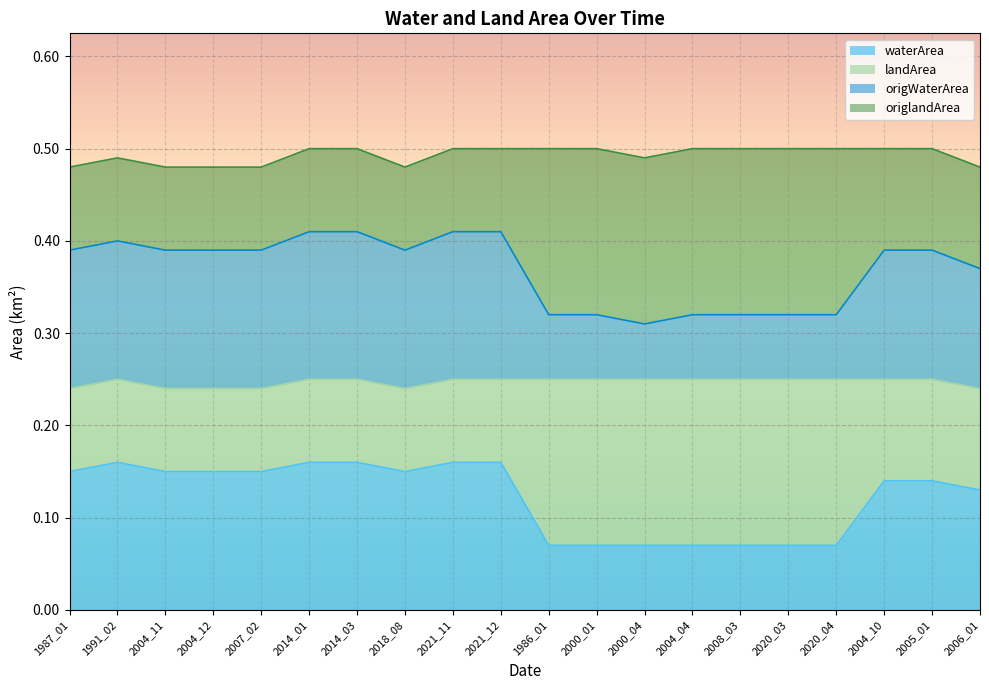

Does the chart display data point markers on the line(s)?

No